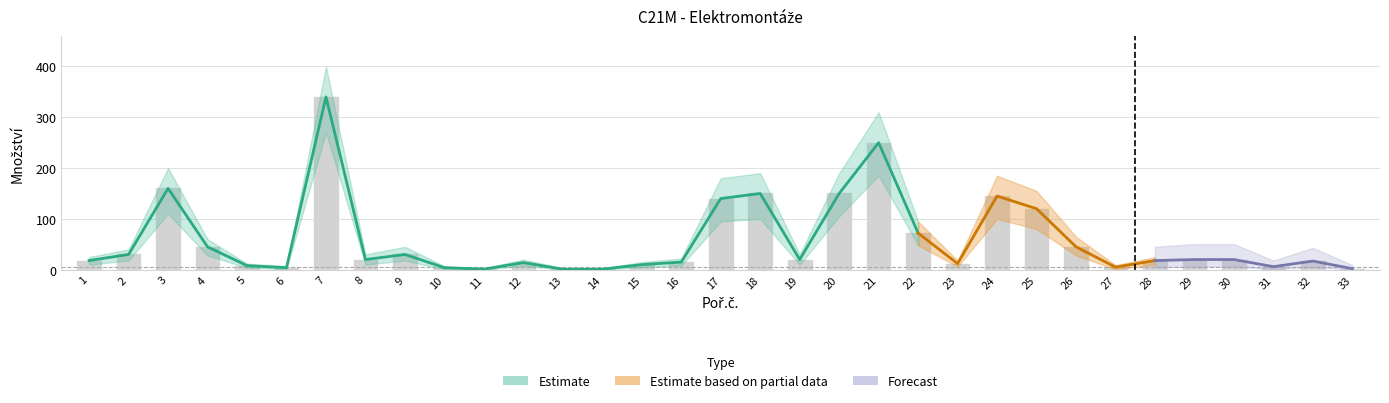

What is the maximum value shown in the chart?

400